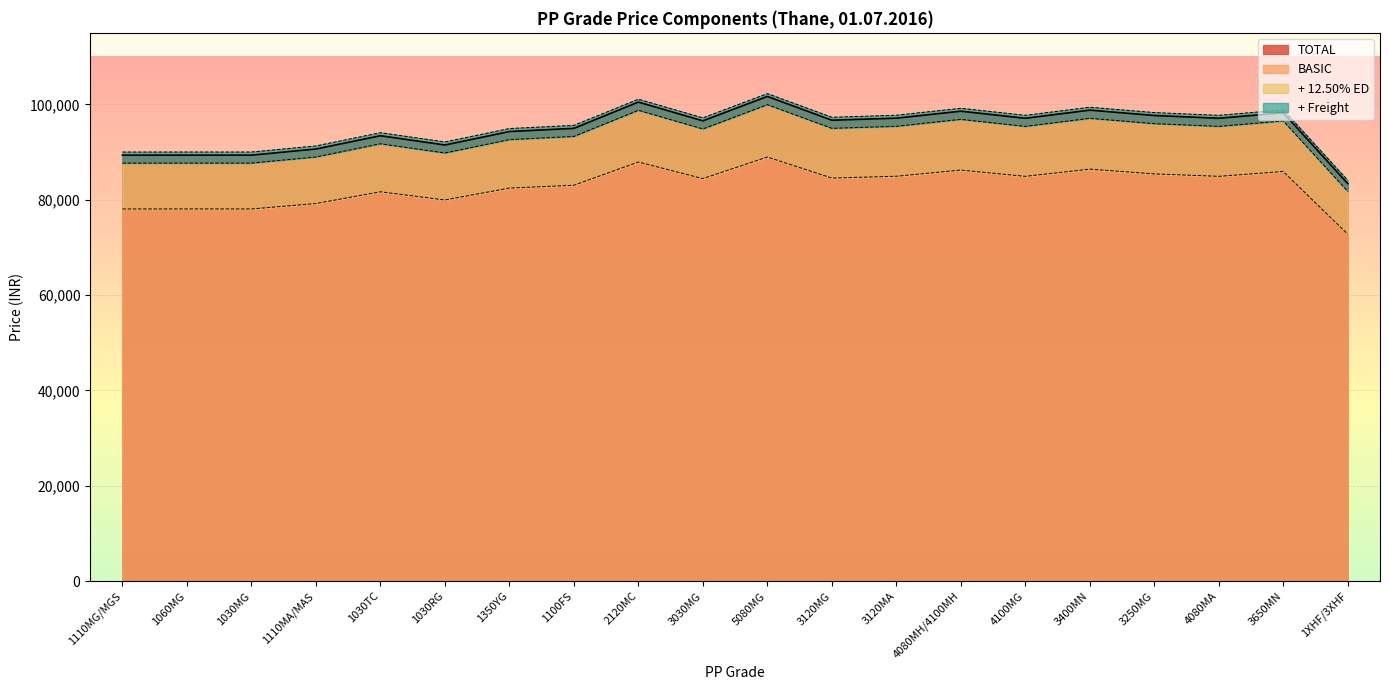

The value of BASIC at 1030MG is 53300.3. True or false?

False